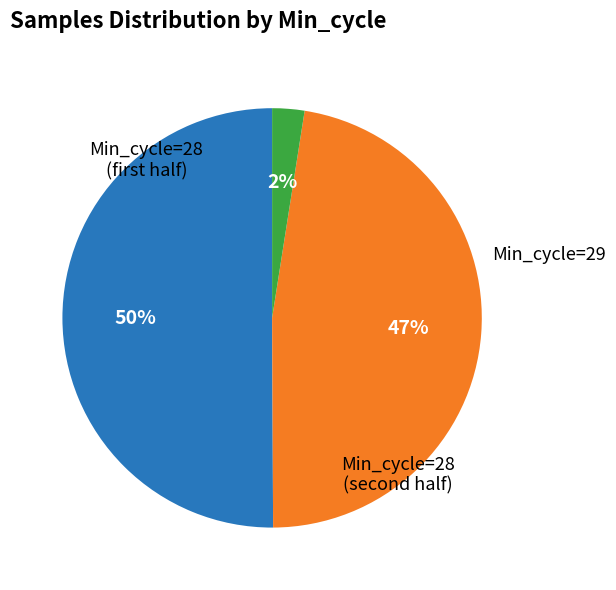

To the nearest percent, what is the difference between the largest and smallest slice percentages?

48%